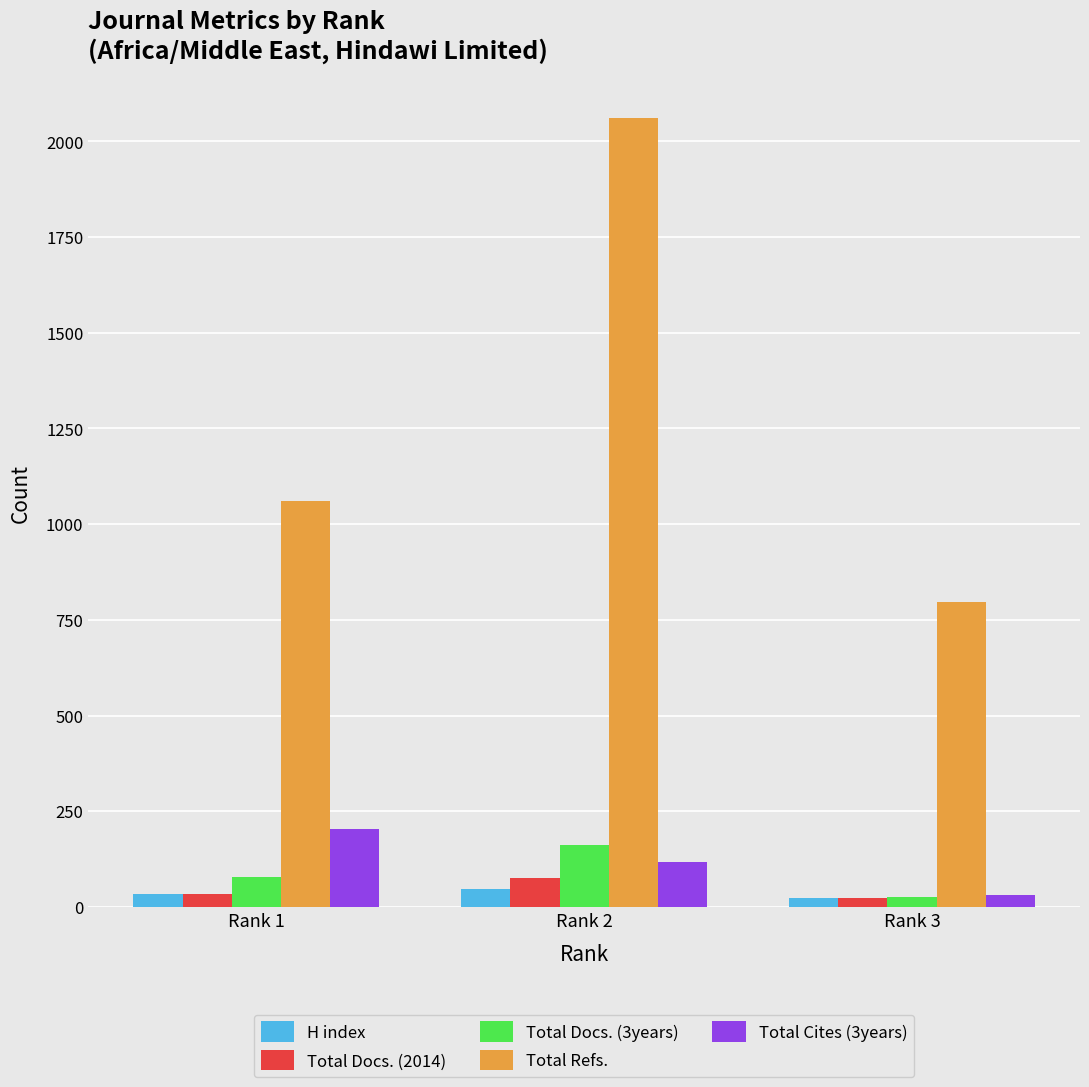

What is the difference between the maximum and minimum values in the Total Refs. series?

1265